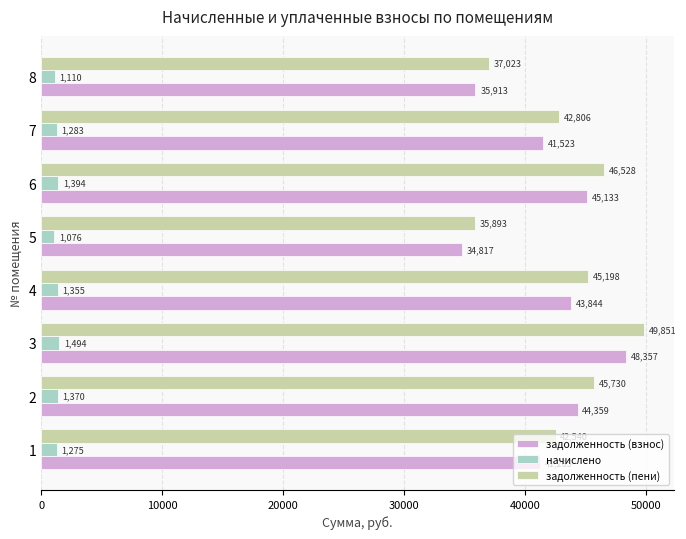

How many data points in задолженность (пени) are less than 45198?

4